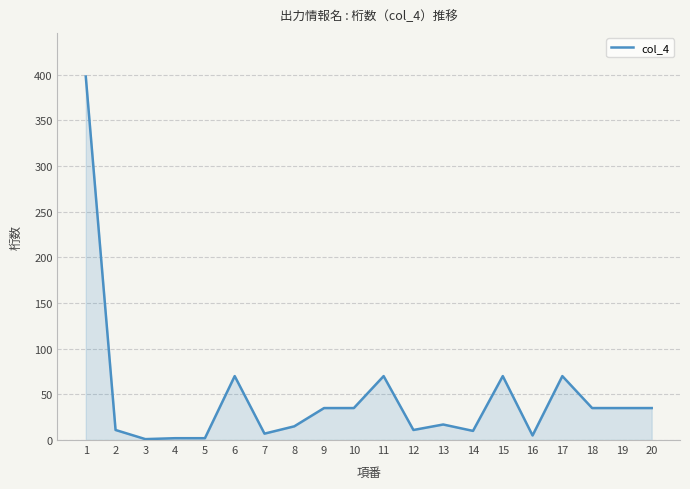

What is the greatest value displayed?

398